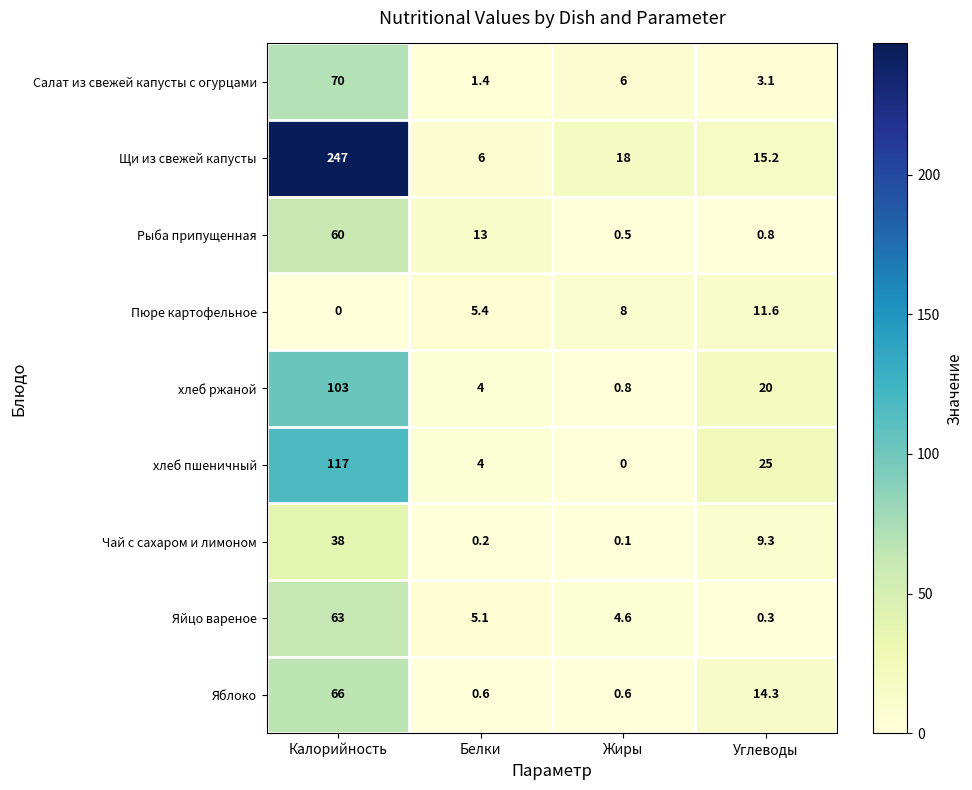

Count the number of data series in this chart.

9